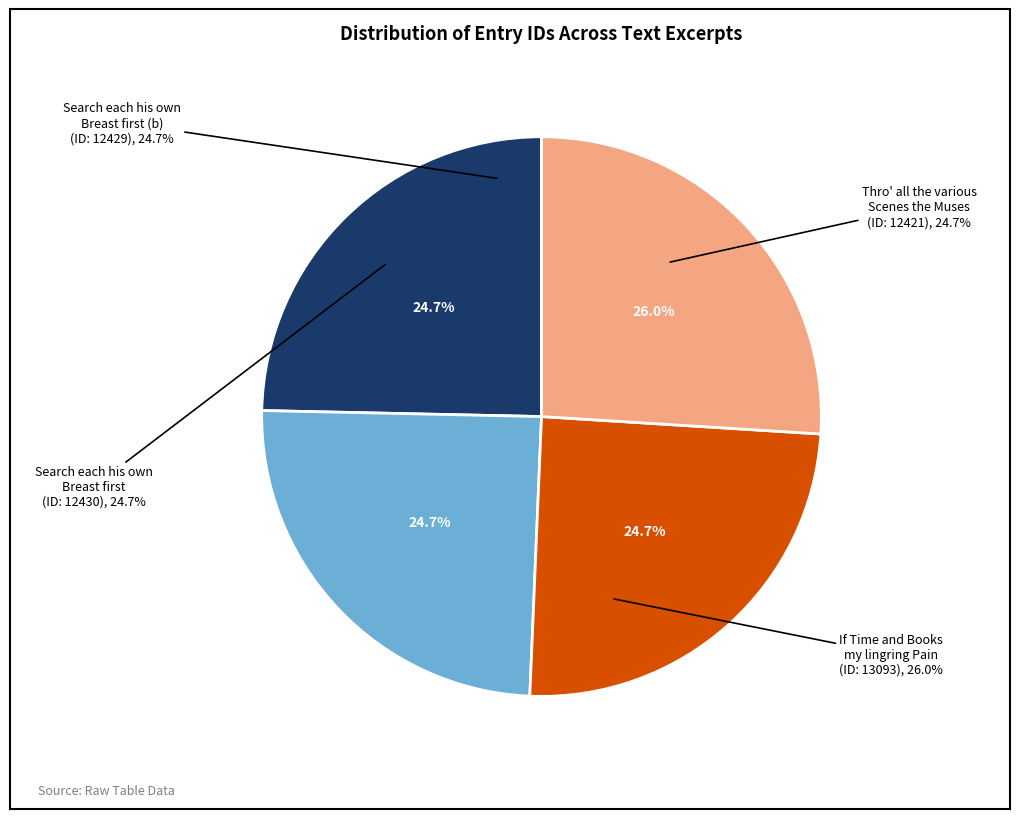

The Thro' all the various Scenes the Muses slice represents 38% of the pie. True or false?

False